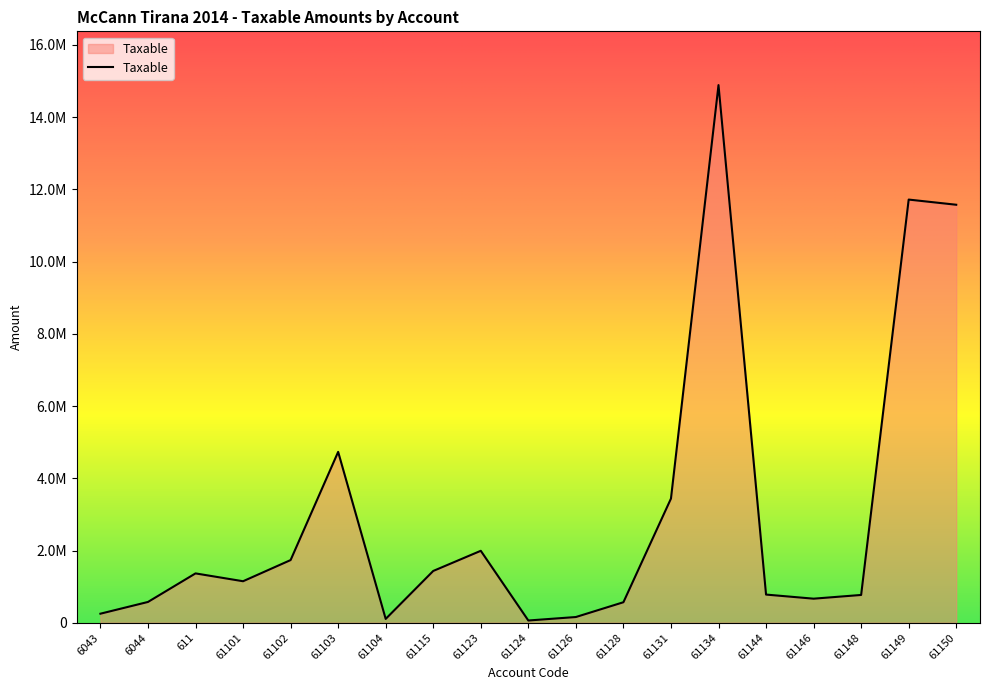

Reading right to left, extract all data points from this chart.

61150=11574631.1	61149=11717876.6	61148=769080.9	61146=666085.5	61144=779642.1	61134=14887859.8	61131=3437988.5	61128=567460.5	61126=157990.0	61124=61813.2	61123=1991862.2	61115=1433753.2	61104=105900.0	61103=4731146.9	61102=1735151.5	61101=1149043.7	611=1366068.5	6044=575296.9	6043=250227.1